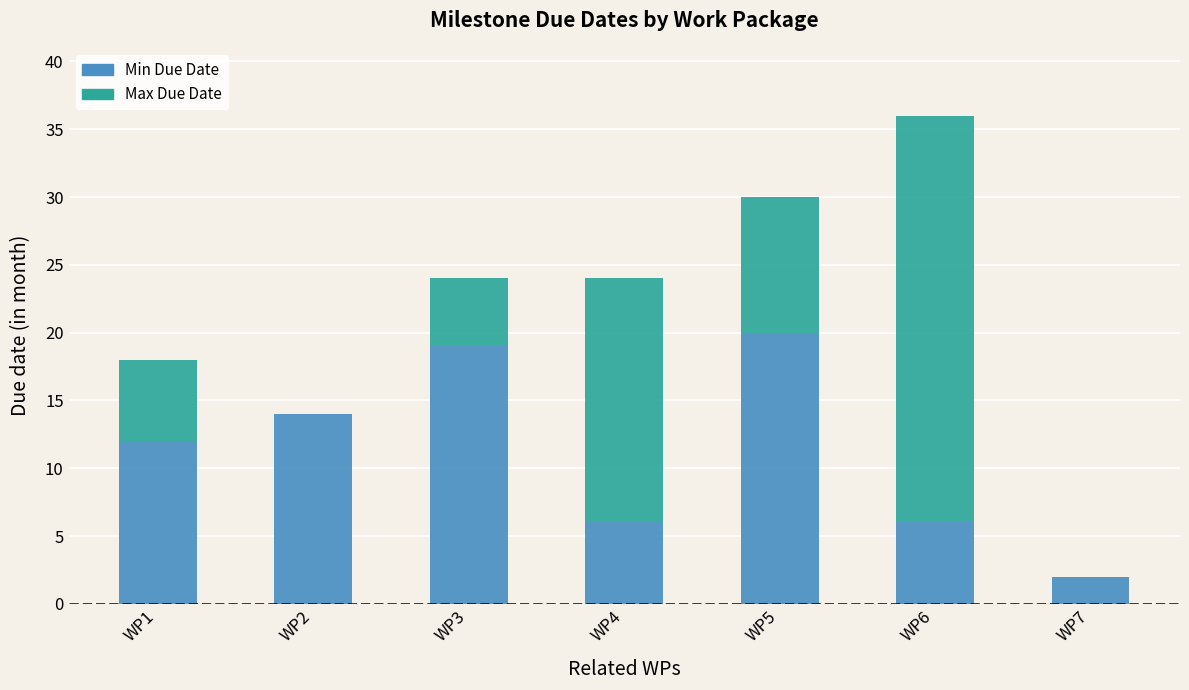

Count the number of categories in the chart.

7